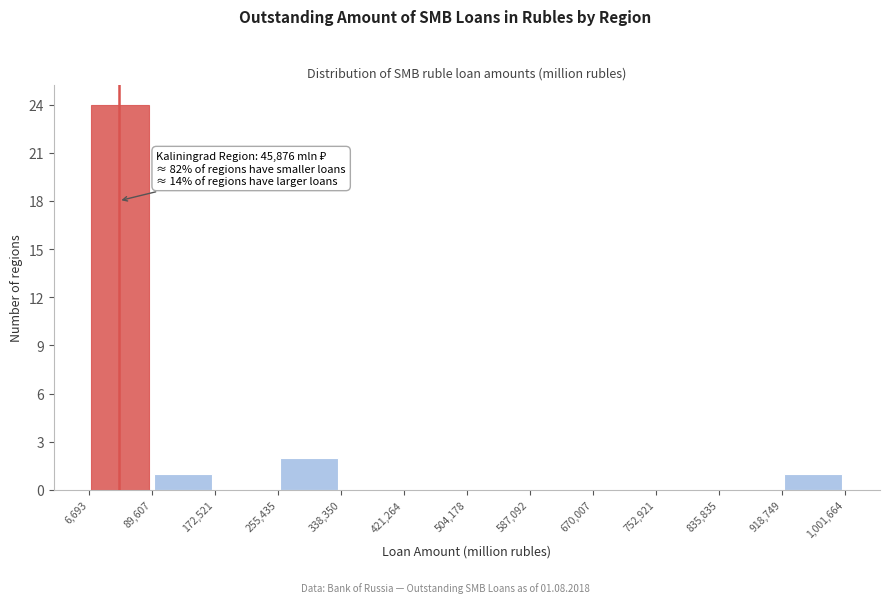

Which range on the x-axis has the tallest bar?

6,693 to 89,607